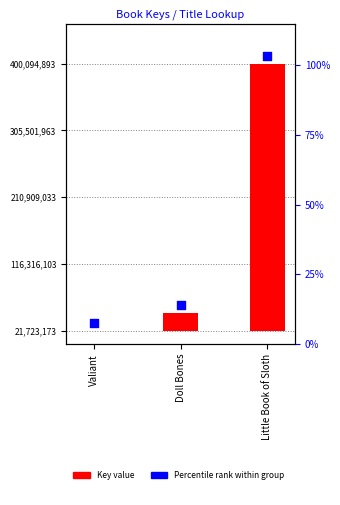

Which series has the largest total across all categories?

Percentile rank